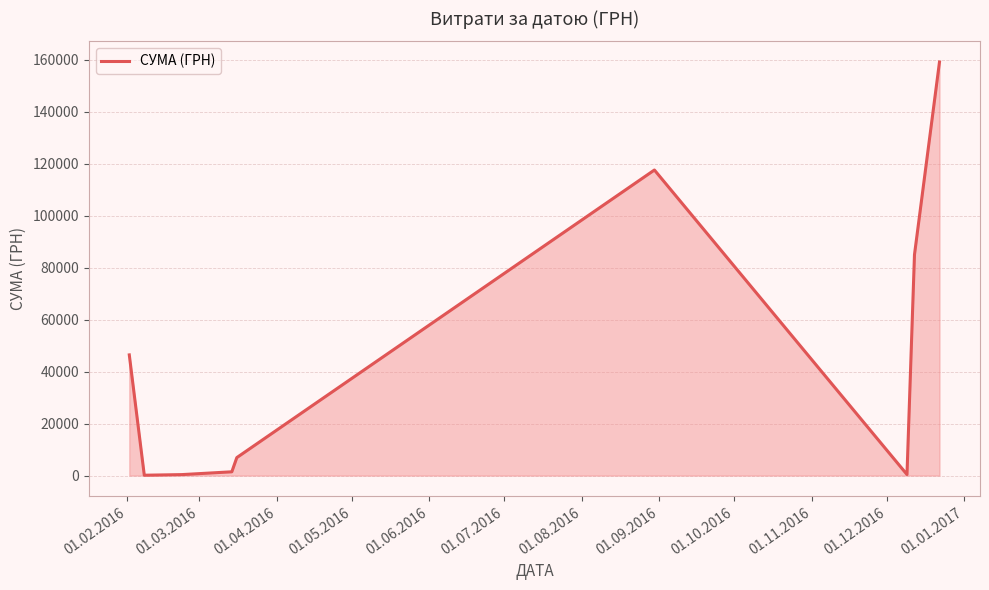

What is the maximum value shown in the chart?

159095.4